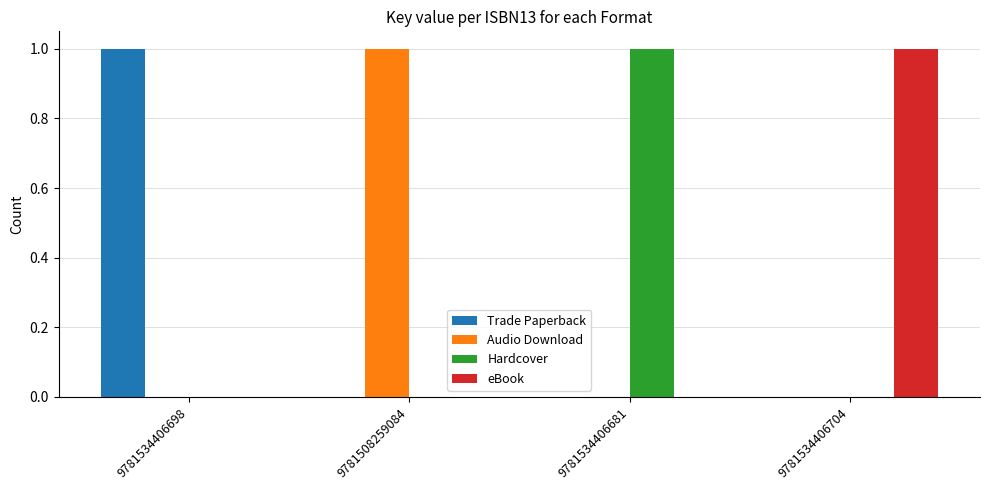

Is the value of Hardcover at 9781534406681 greater than the value of Trade Paperback at 9781534406704?

Yes